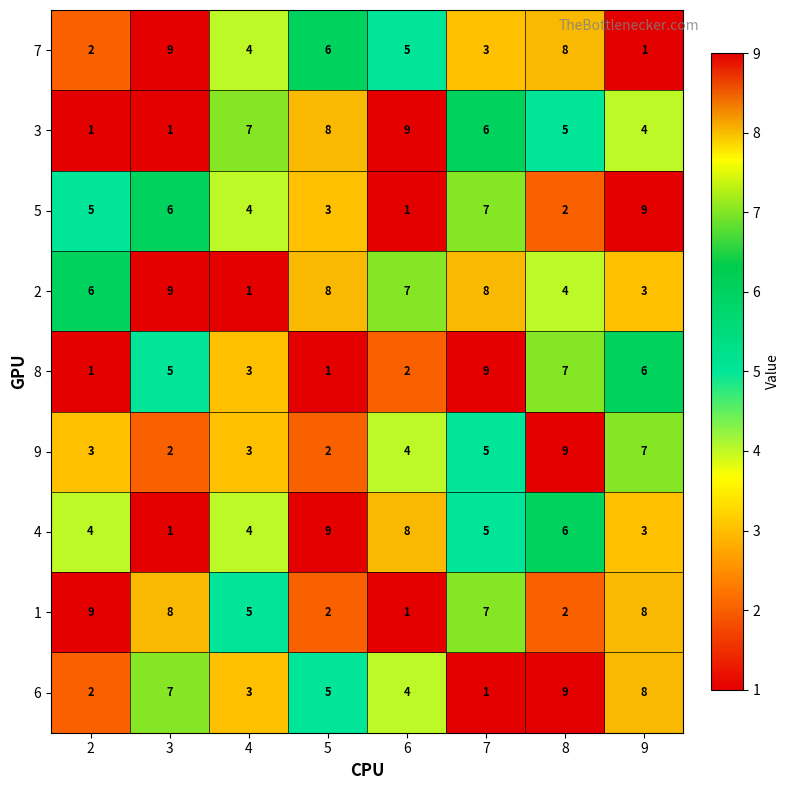

At which label does 6 reach its peak?

8